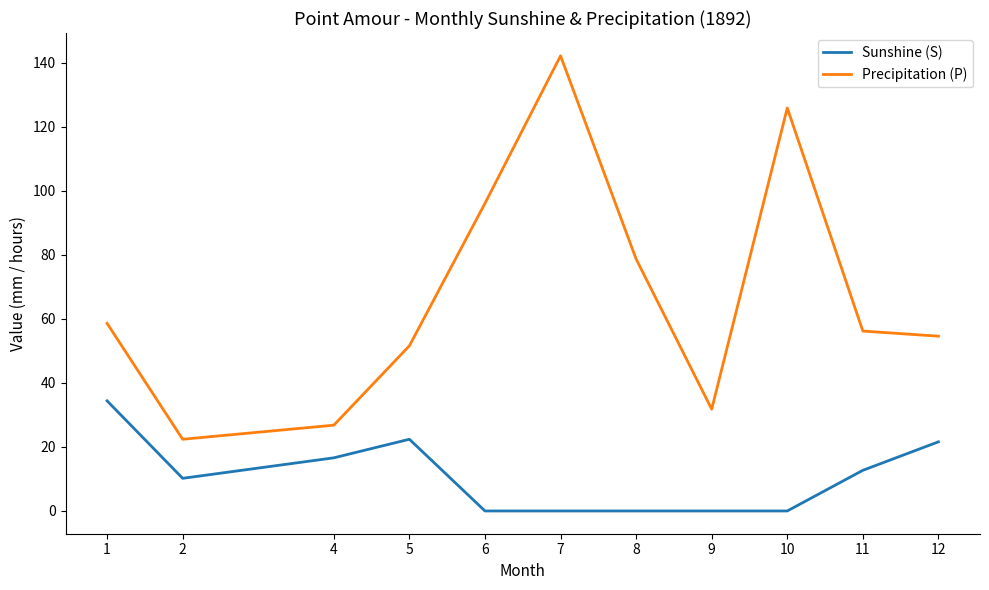

At which category is the sum across all series the highest?

7